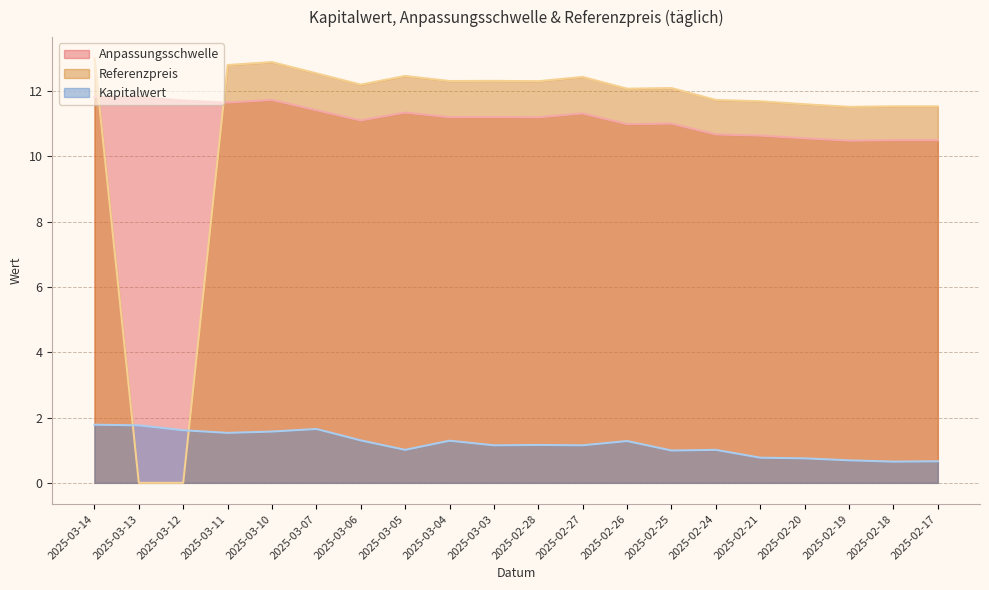

Which category has the lowest value across all series?

2025-03-13